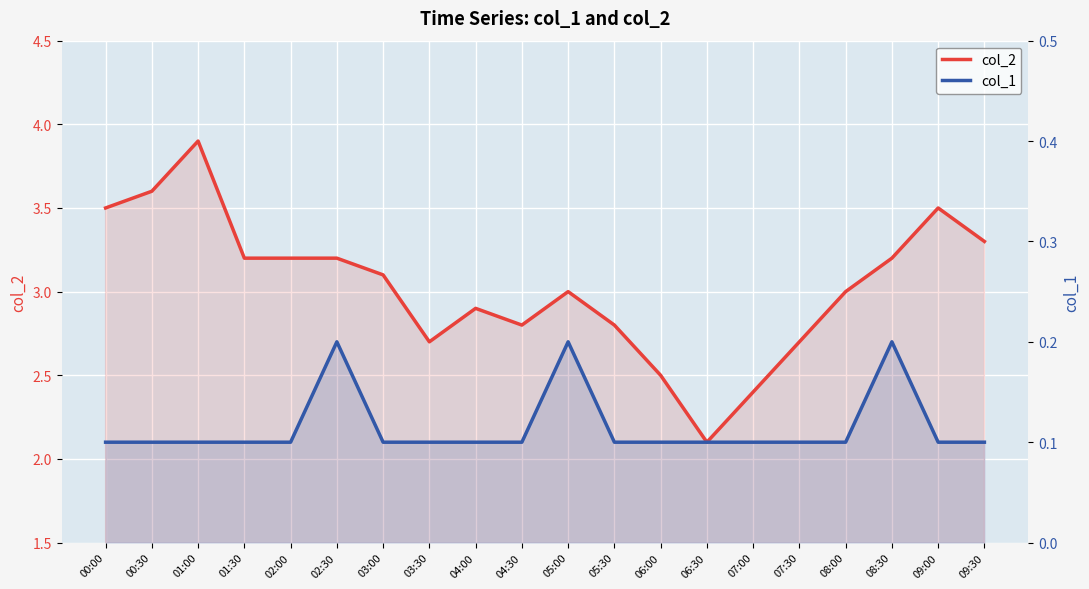

Which label corresponds to the smallest value in the chart?

00:00